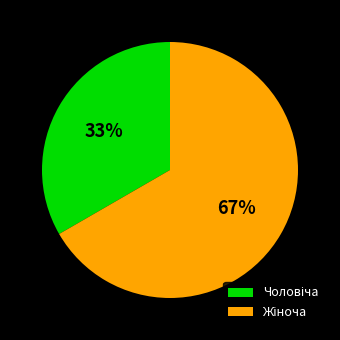

To the nearest percent, what is the average slice percentage?

50%